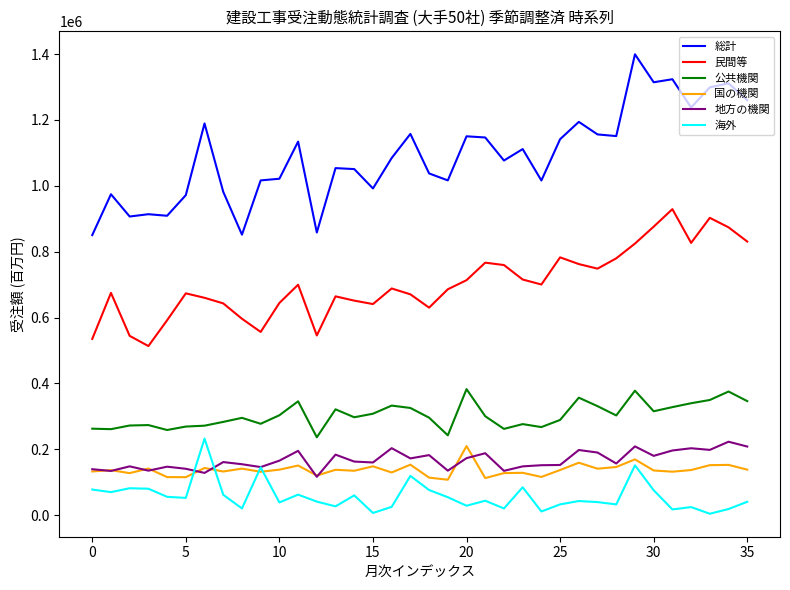

What is the minimum value for 国の機関?

107333